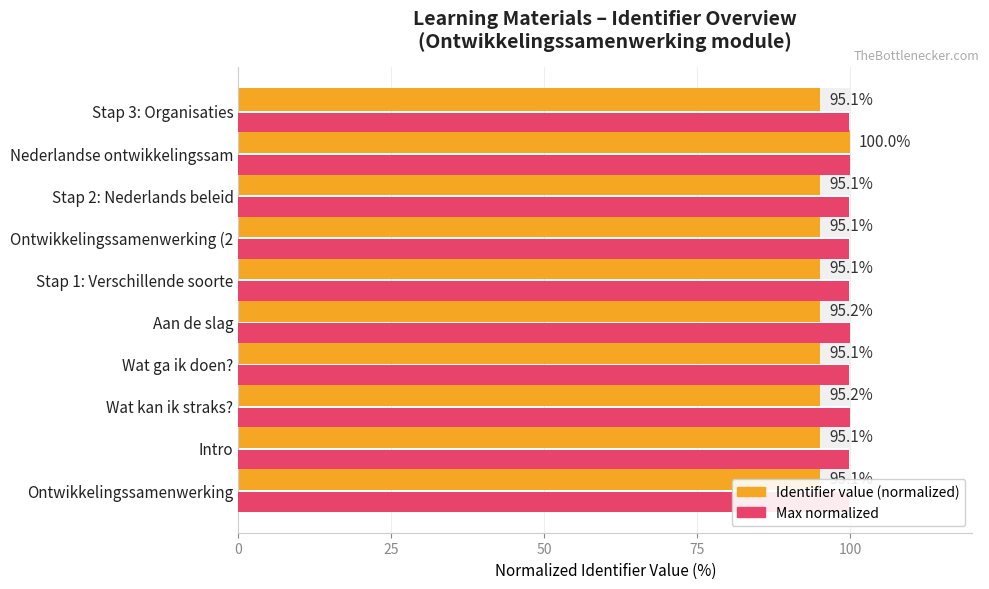

Reading left to right, extract all data points from this chart.

95.1	95.1	95.2	95.1	95.2	95.1	95.1	95.1	100.0	95.1